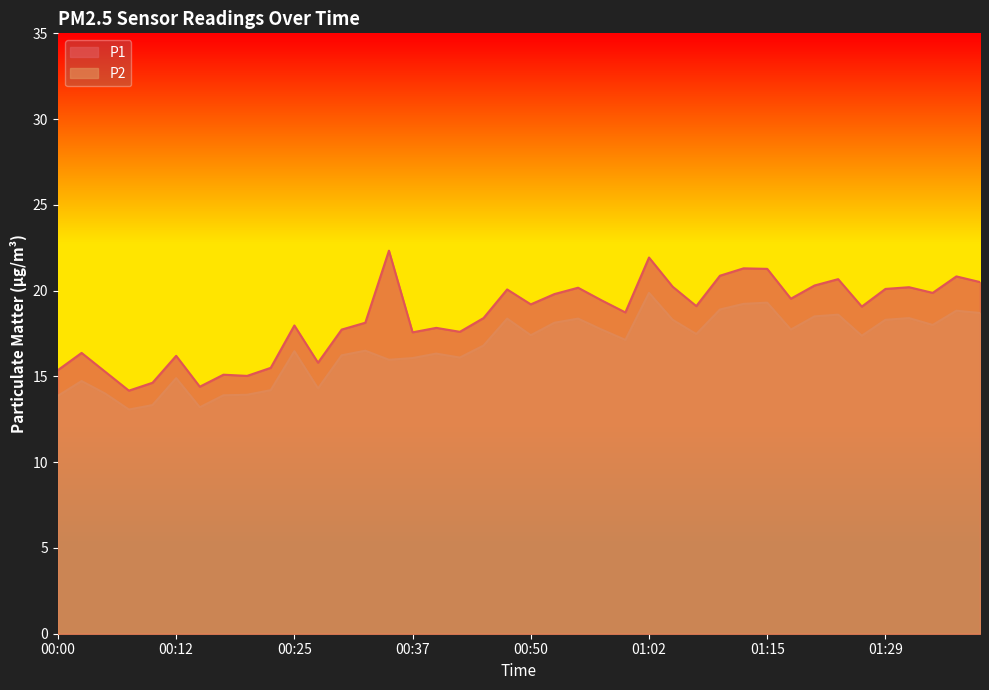

Reading right to left, list all the values displayed in this chart.

P1: 01:39=20.5	01:37=20.8	01:34=19.9	01:31=20.2	01:29=20.1	01:26=19.1	01:23=20.7	01:20=20.3	01:17=19.5	01:15=21.3	01:12=21.3	01:10=20.9	01:07=19.1	01:05=20.2	01:02=21.9	01:00=18.7	00:57=19.4	00:55=20.2	00:52=19.8	00:50=19.2	00:47=20.1	00:45=18.4	00:42=17.6	00:40=17.8	00:37=17.6	00:35=22.3	00:32=18.1	00:30=17.7	00:27=15.8	00:25=18.0	00:22=15.5	00:20=15.0	00:17=15.1	00:15=14.4	00:12=16.2	00:10=14.6	00:07=14.2	00:05=15.3	00:02=16.4	00:00=15.4
P2: 01:39=18.7	01:37=18.8	01:34=18.0	01:31=18.4	01:29=18.3	01:26=17.4	01:23=18.6	01:20=18.5	01:17=17.7	01:15=19.3	01:12=19.2	01:10=18.9	01:07=17.5	01:05=18.3	01:02=19.9	01:00=17.1	00:57=17.7	00:55=18.4	00:52=18.1	00:50=17.4	00:47=18.4	00:45=16.8	00:42=16.1	00:40=16.3	00:37=16.1	00:35=16.0	00:32=16.5	00:30=16.2	00:27=14.3	00:25=16.5	00:22=14.2	00:20=13.9	00:17=13.9	00:15=13.2	00:12=14.9	00:10=13.3	00:07=13.1	00:05=14.0	00:02=14.7	00:00=13.9